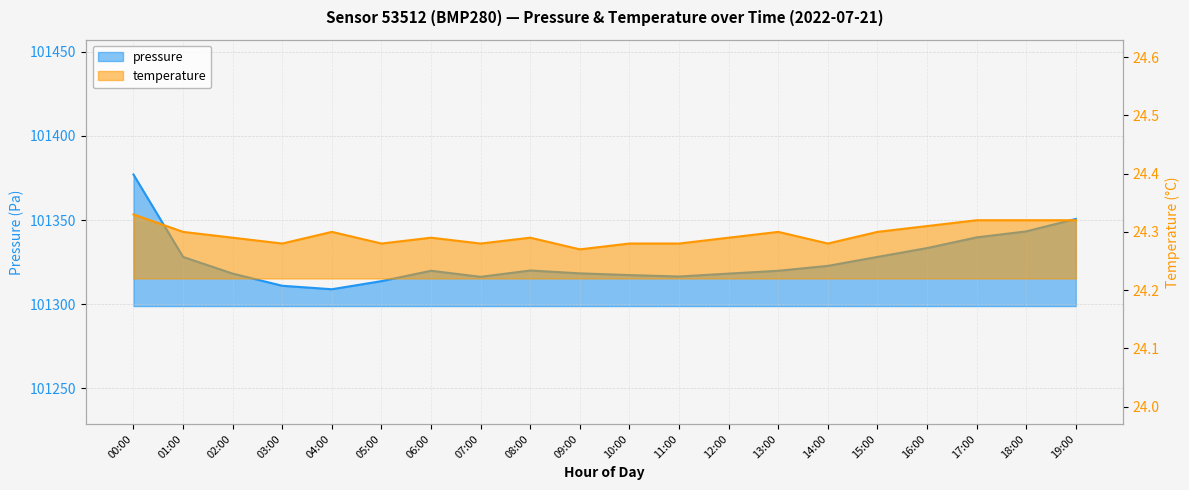

How many interior local valleys does the temperature series have?

5